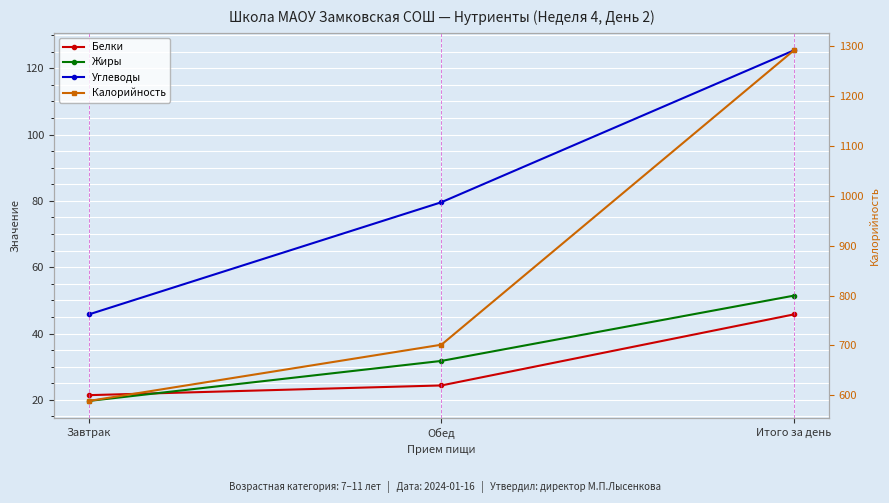

Which category has the highest value across all series?

Итого за день